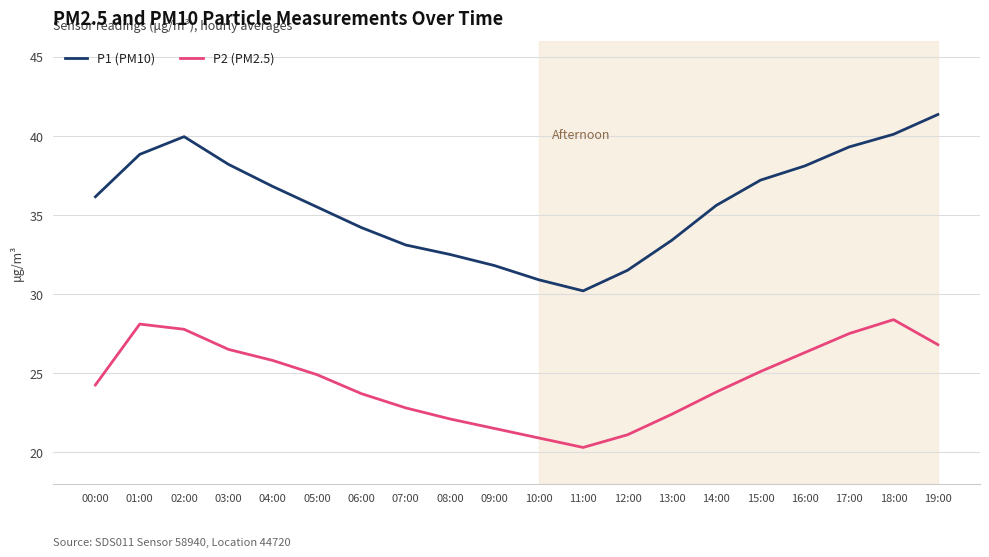

Is the value of P2 (PM2.5) at 06:00 greater than the value of P1 (PM10) at 14:00?

No